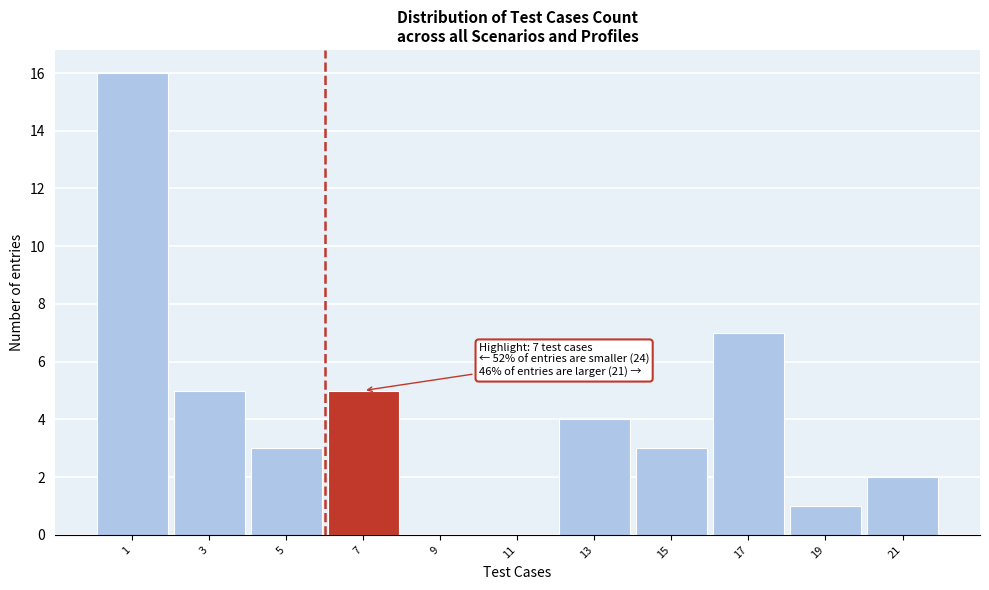

Reading left to right, transcribe all the data shown in this chart.

1=16	3=5	5=3	7=5	9=0	11=0	13=4	15=3	17=7	19=1	21=2